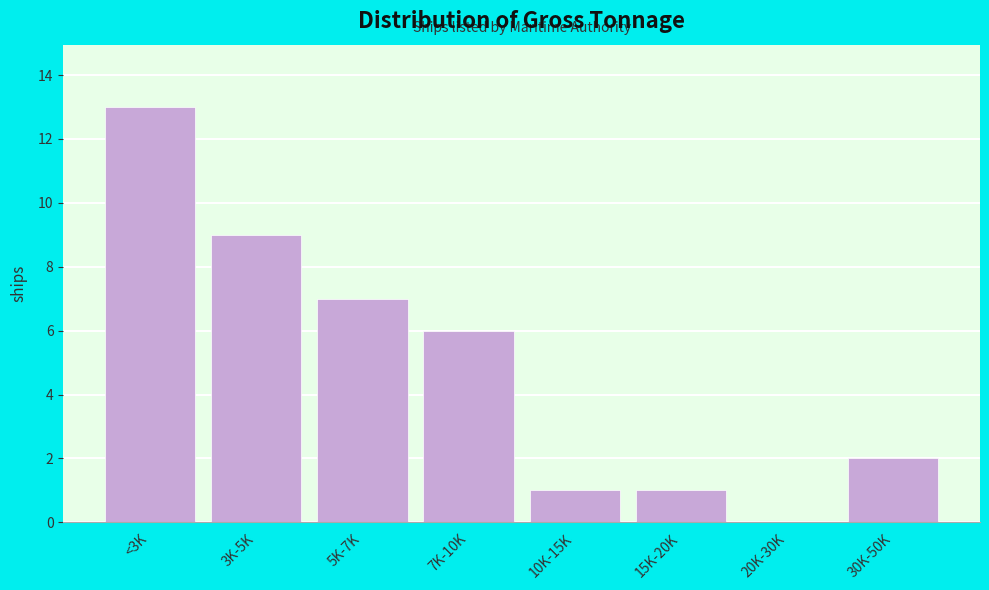

Reading left to right, list all the values displayed in this chart.

<3K=13	3K-5K=9	5K-7K=7	7K-10K=6	10K-15K=1	15K-20K=1	20K-30K=0	30K-50K=2